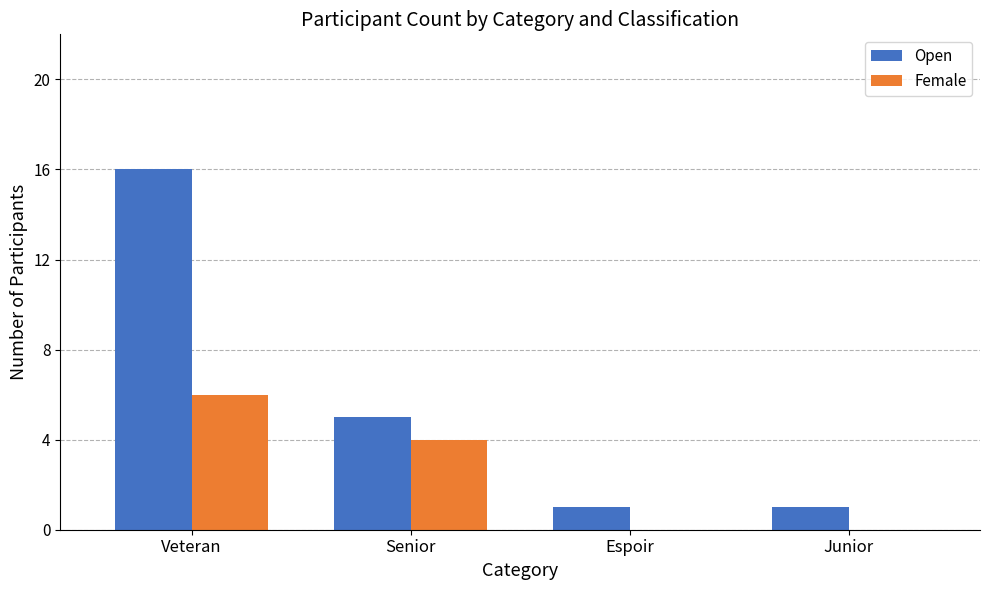

Where is Female nearest to the value 3?

Senior